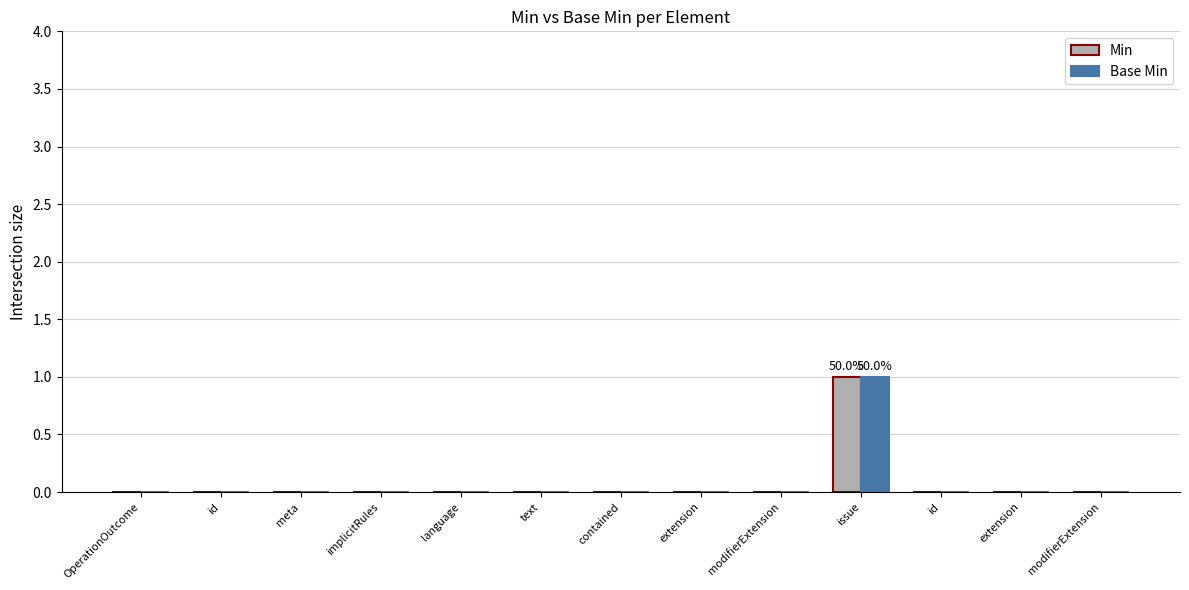

True or false: Min has a value of 1 at extension.

False